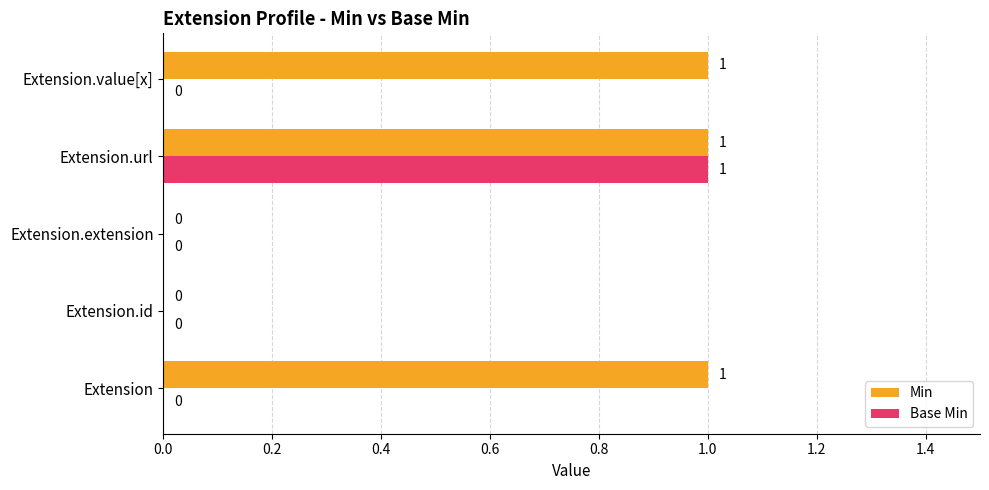

The value of Min at Extension.extension is 0. True or false?

True